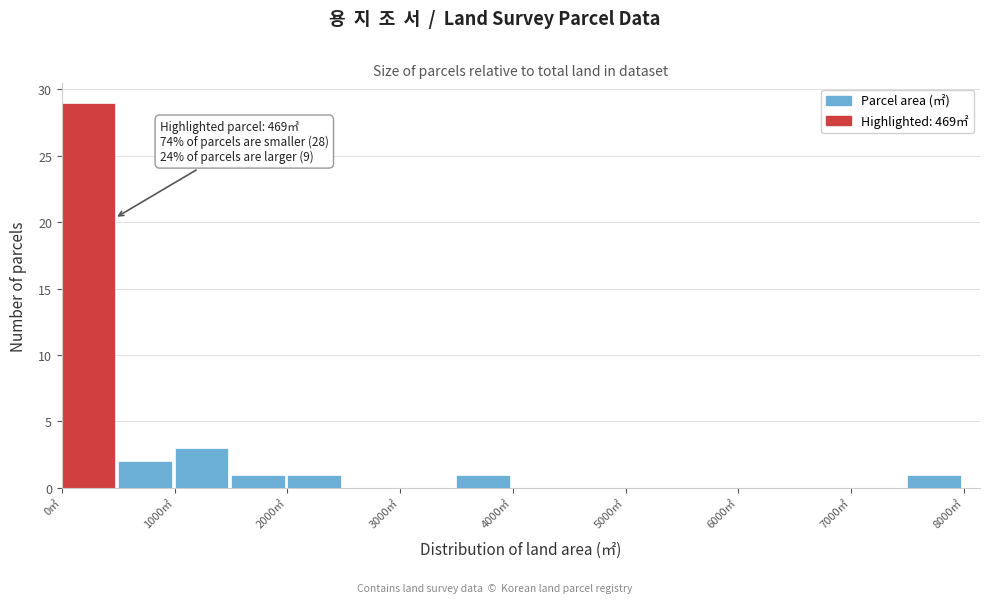

Over which range of the x-axis is the bar tallest?

0 to 500